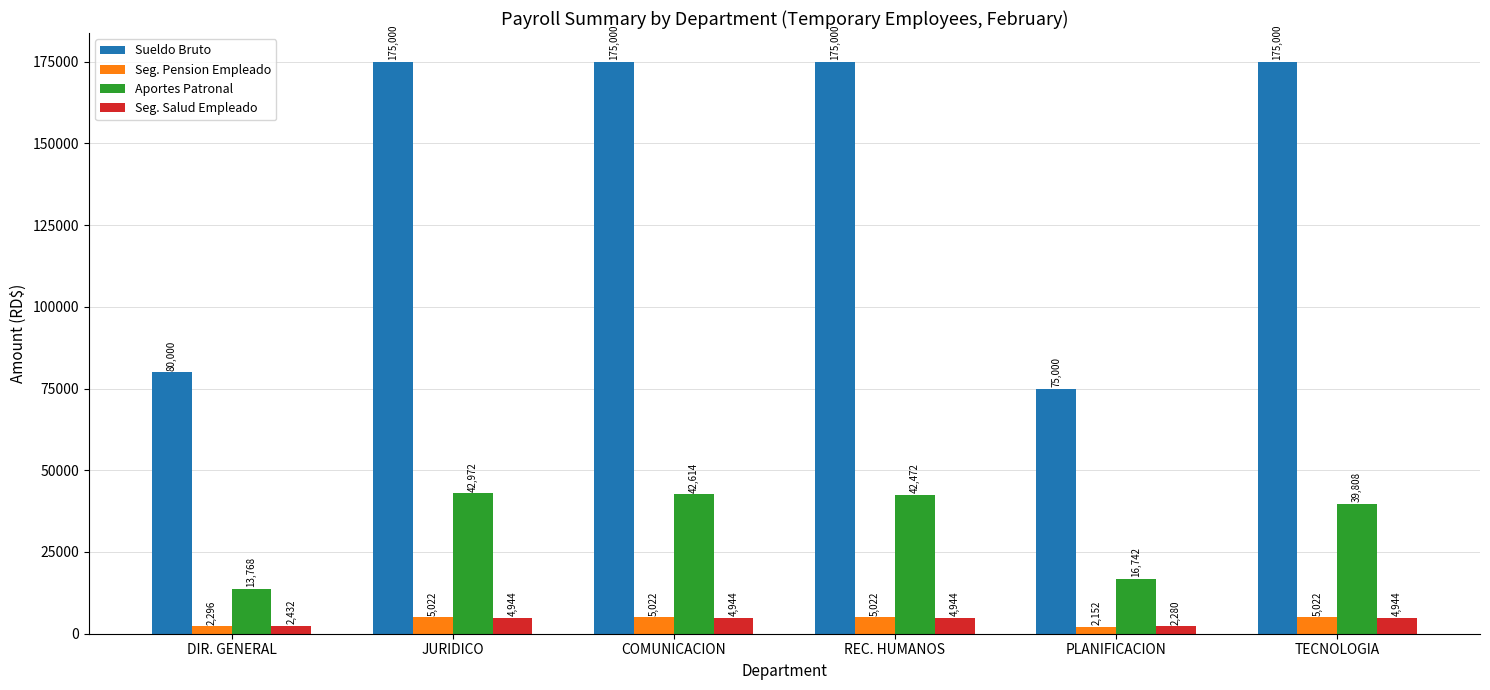

Which series changed the most between DIR. GENERAL and COMUNICACION?

Sueldo Bruto